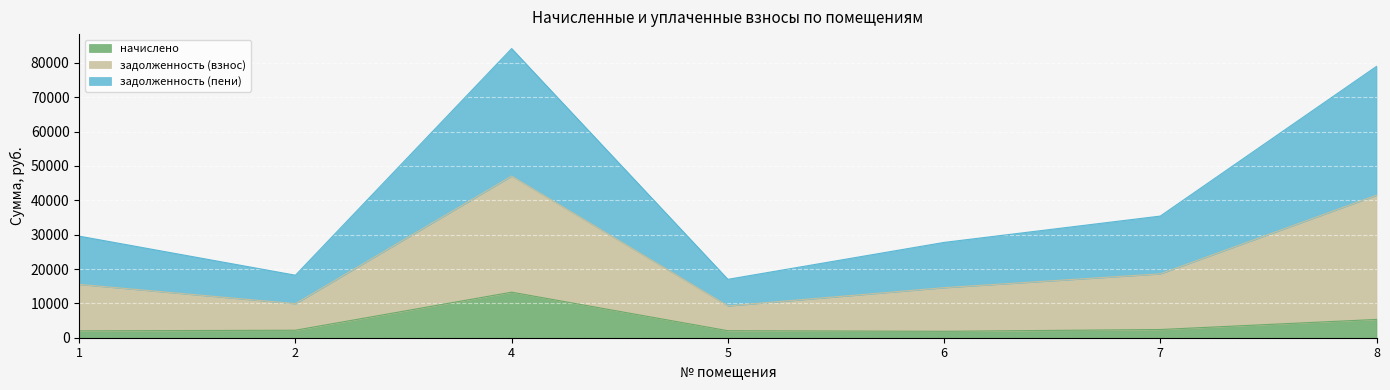

The value of начислено at 5 is 2043.6. True or false?

True